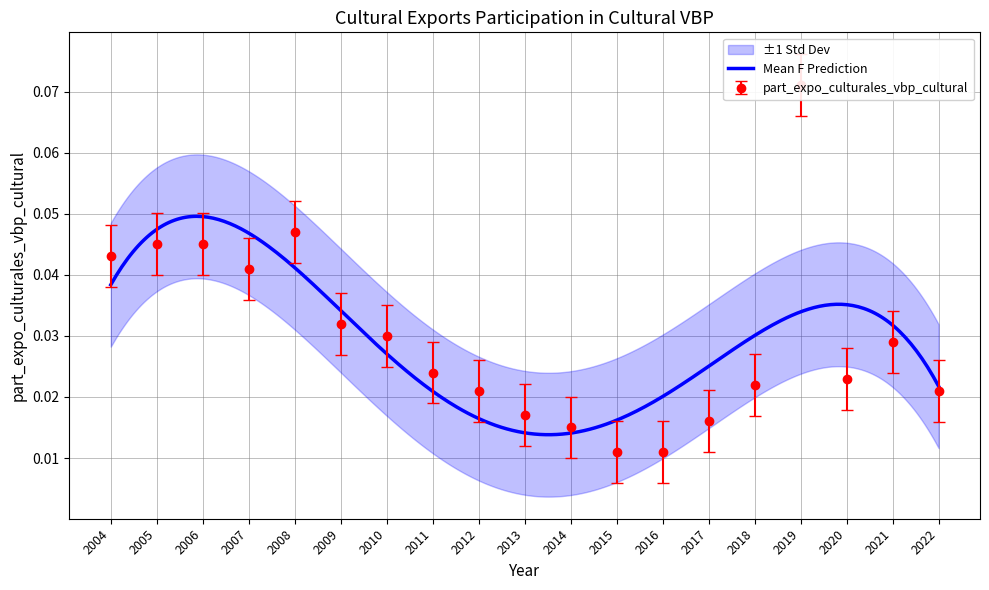

True or false: there are more than 2 points higher than both neighbors.

True